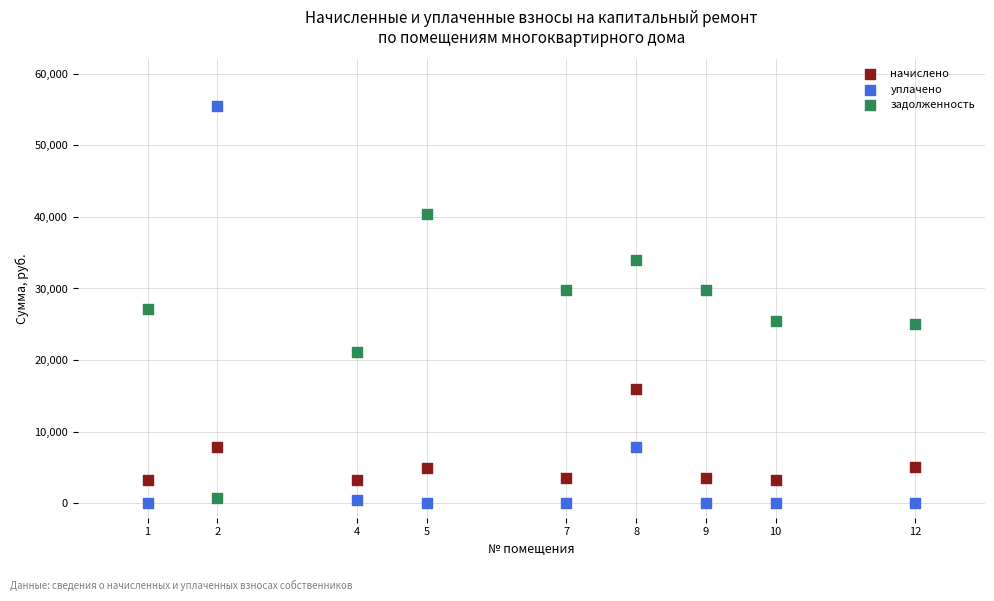

Which series has the widest spread of Y values?

уплачено